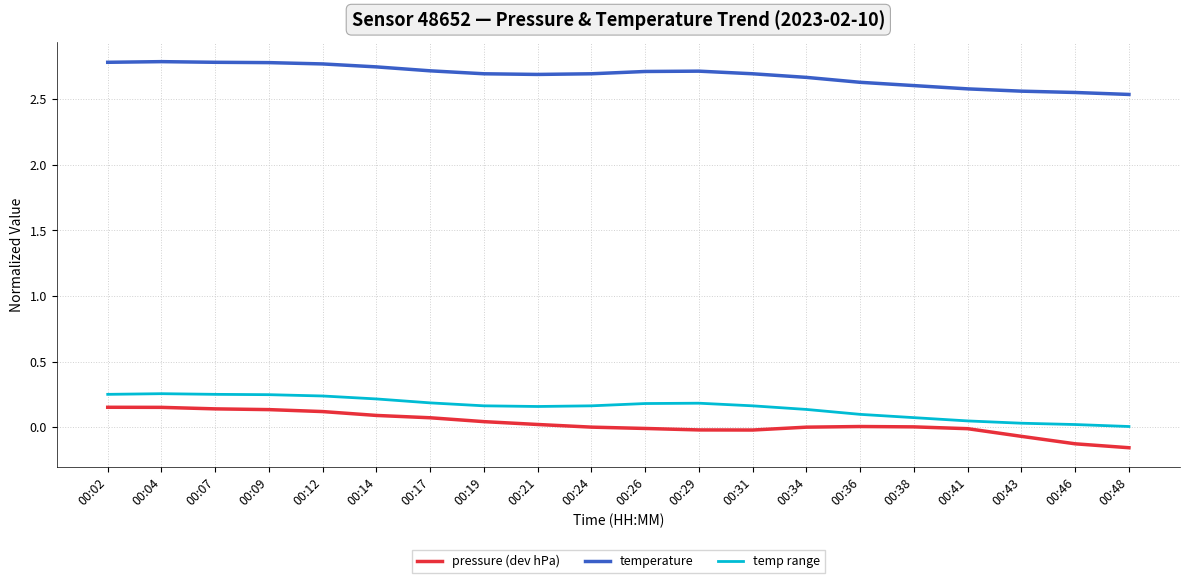

What is the total value across all series at 00:07?

3.2